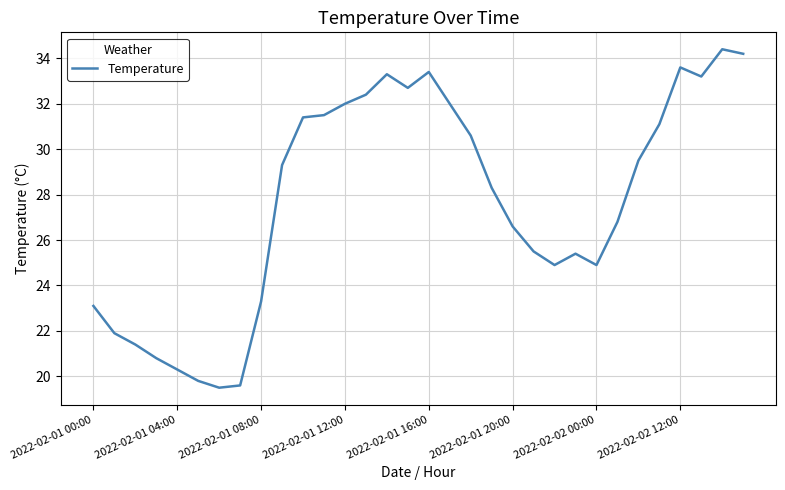

What is the minimum value shown in the chart?

19.5